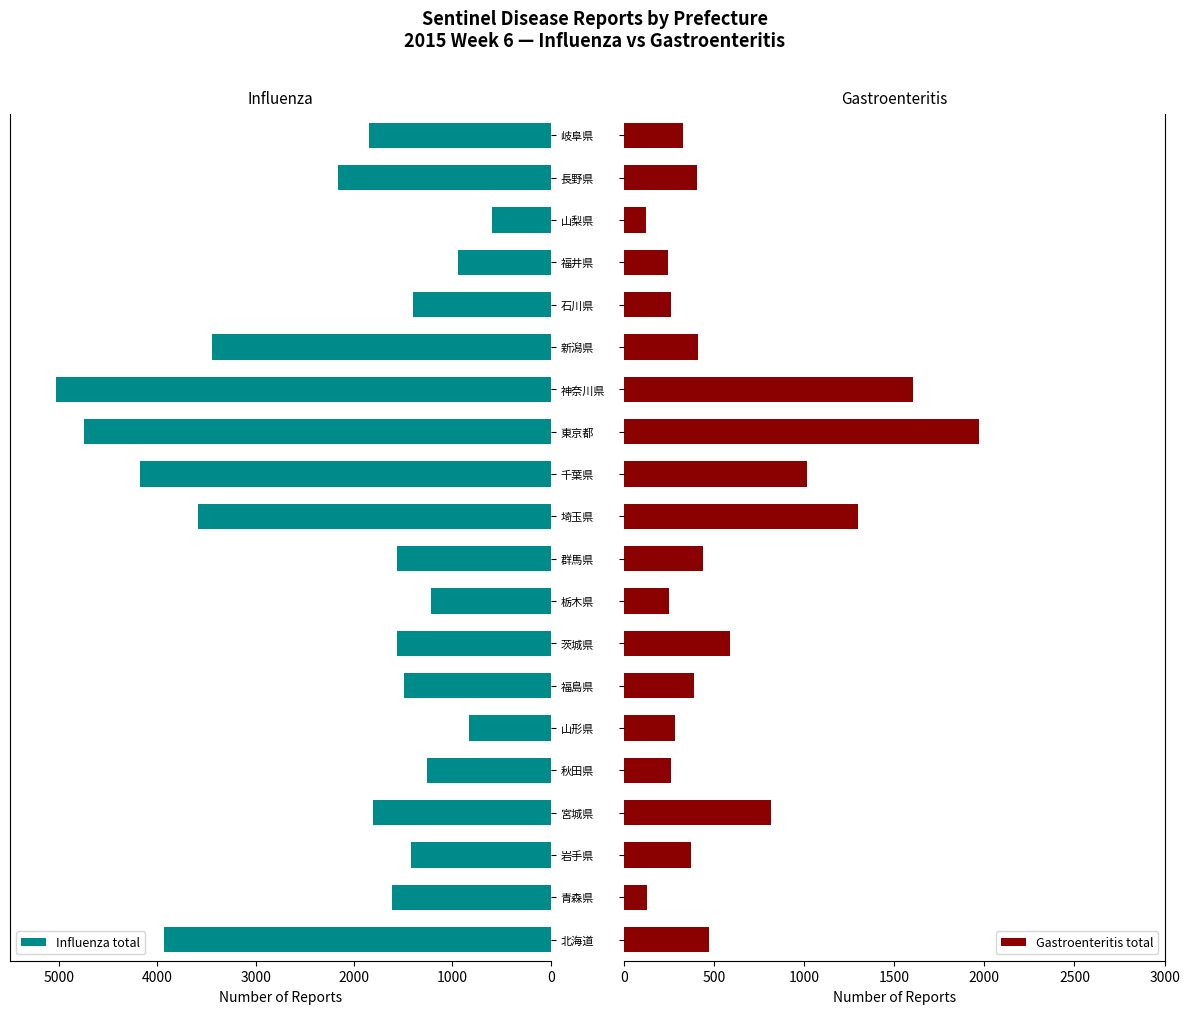

What is the difference between the second highest and minimum values in the Gastroenteritis total series?

1480